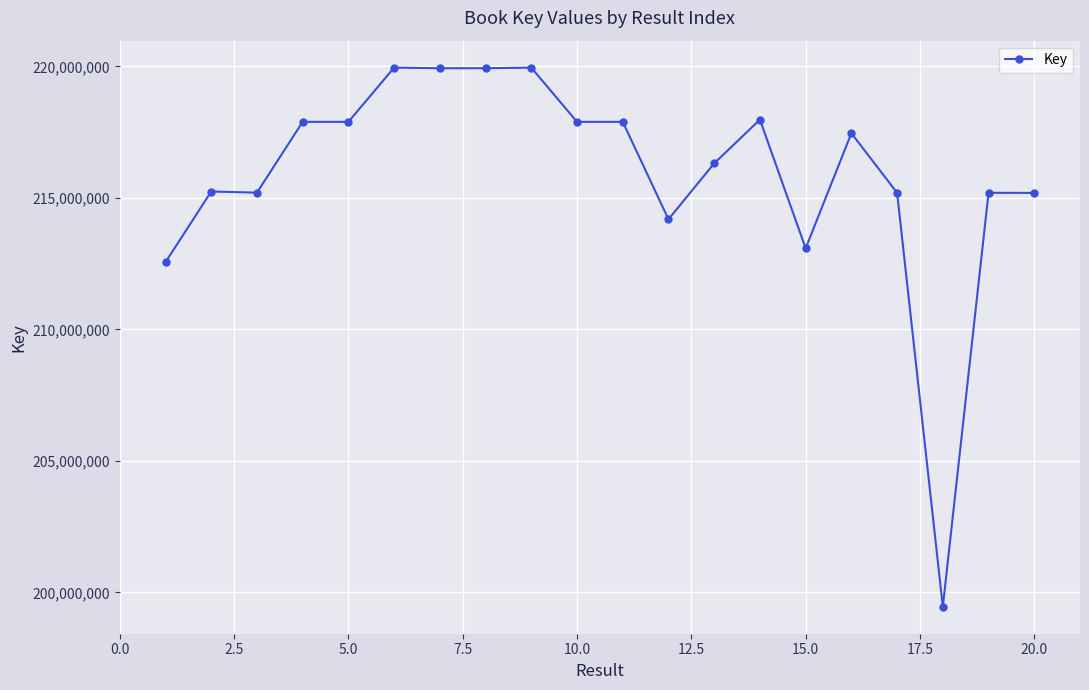

What is the minimum value shown in the chart?

199454214